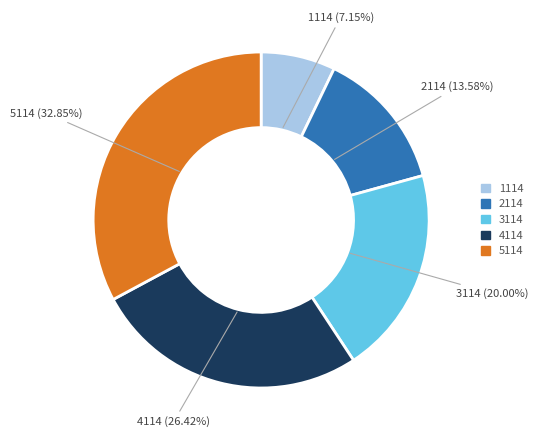

Is there any slice that represents more than half of the pie?

No